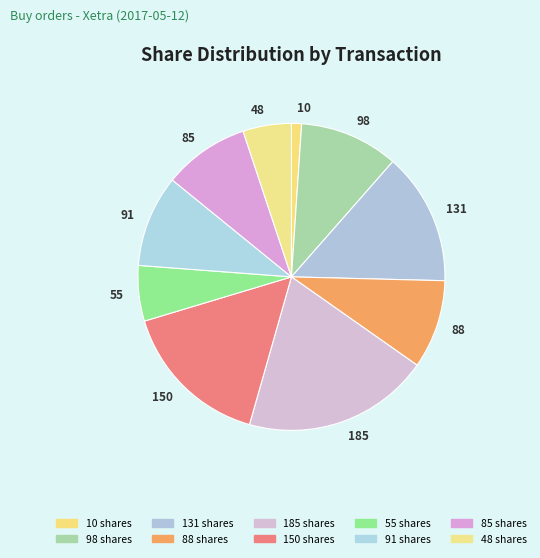

Does any single category account for the majority?

No